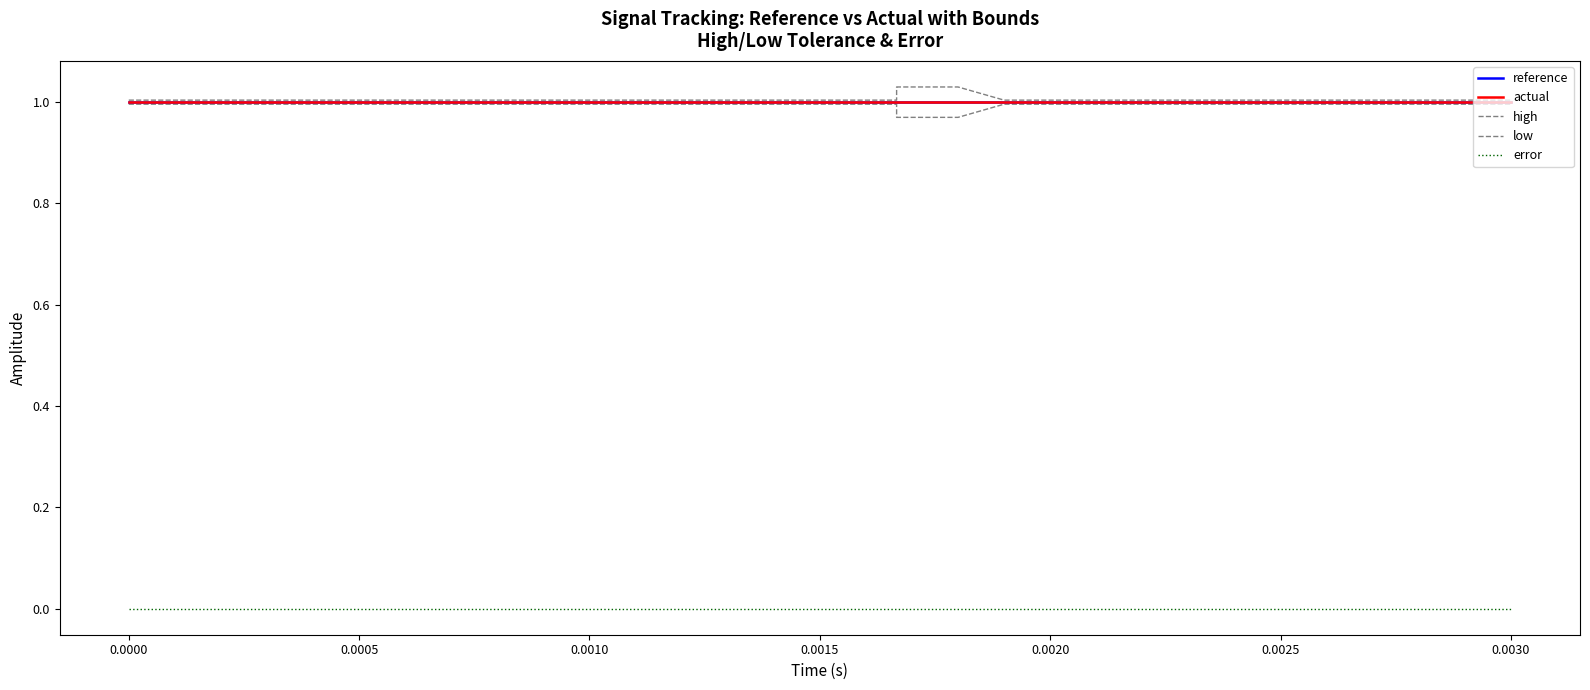

True or false: reference and actual cross at least once.

False